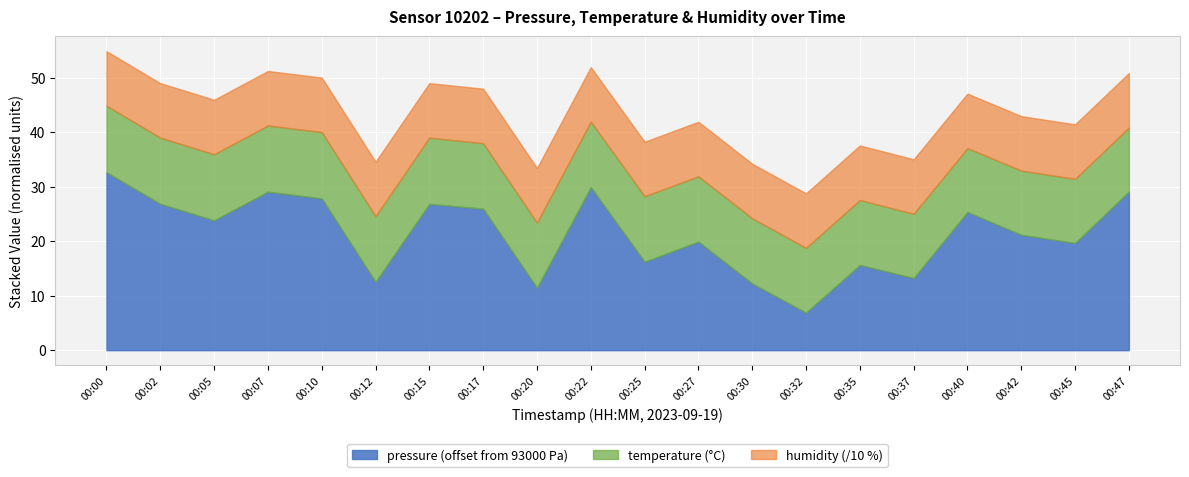

The humidity series shows 100.0 at 00:07. True or false?

True